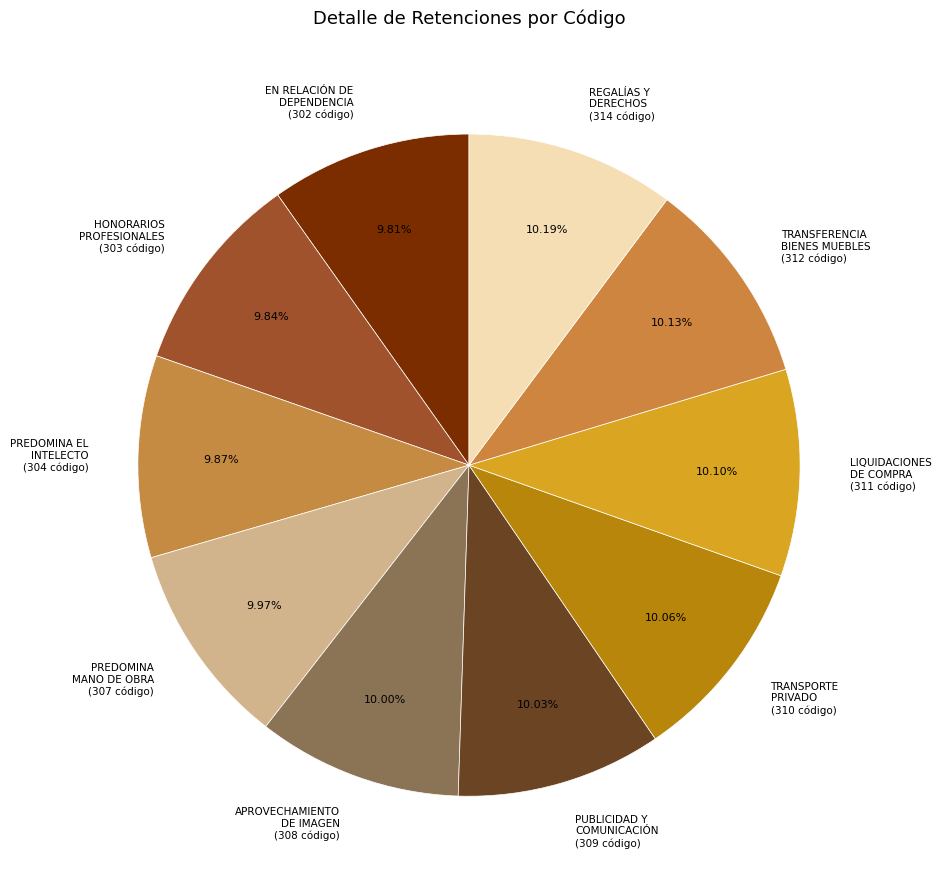

Approximately how many times larger is the value at REGALÍAS Y DERECHOS compared to TRANSFERENCIA BIENES MUEBLES?

1.0